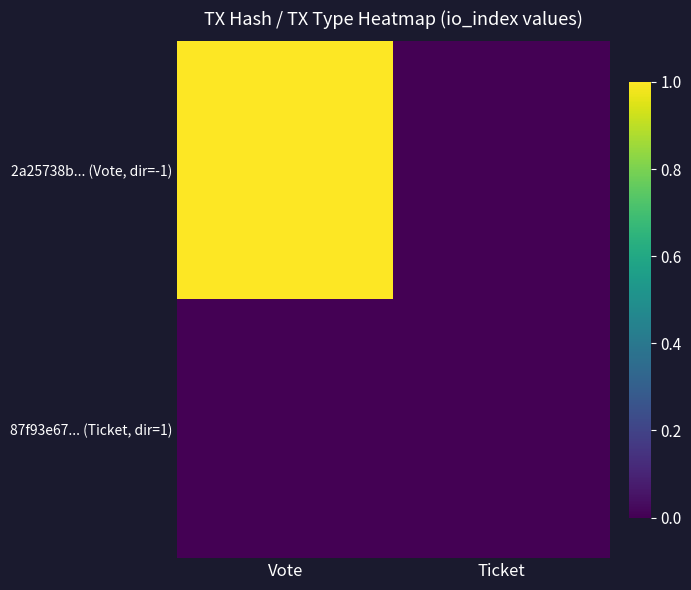

Which label corresponds to the smallest value in the chart?

Ticket